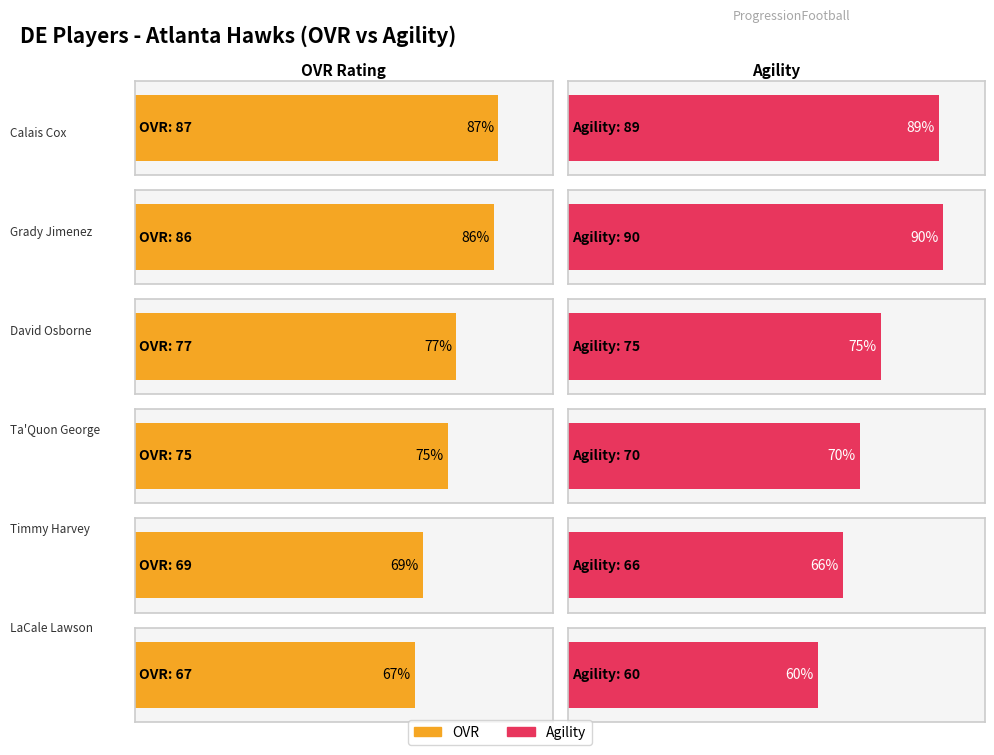

What value does the ovr series have at David Osborne?

77.0